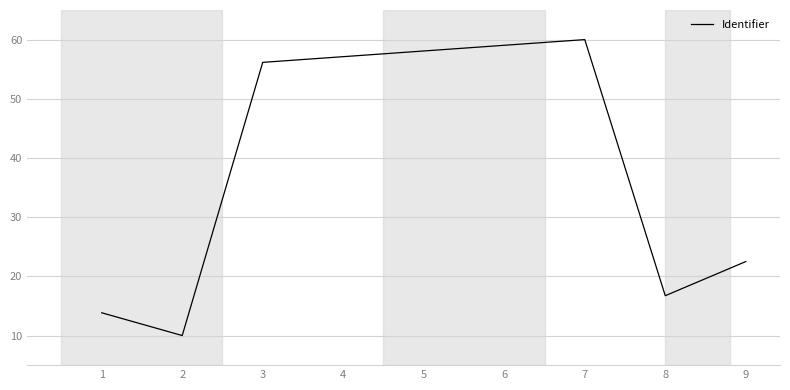

Count the number of categories in the chart.

9